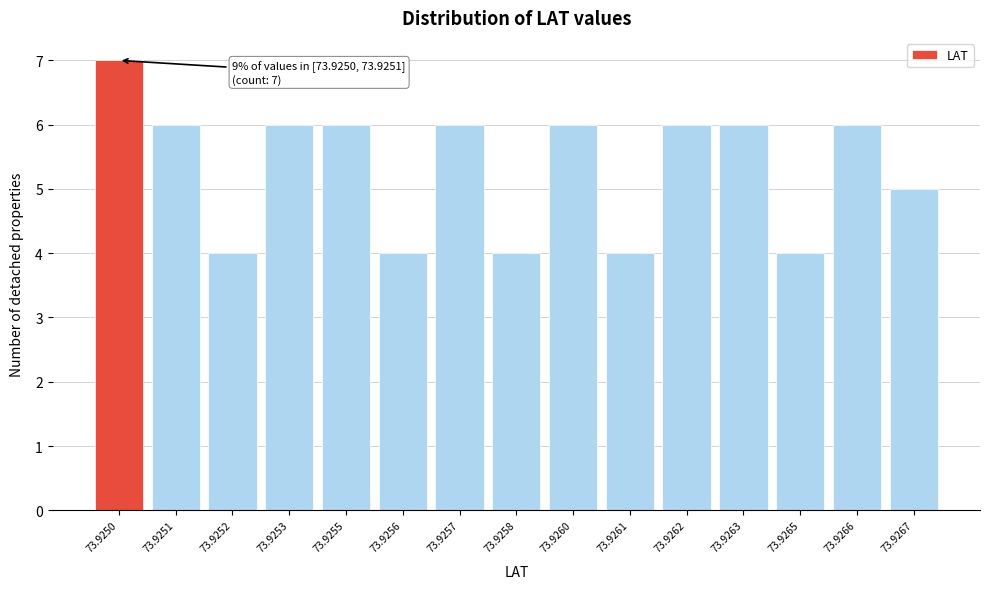

Reading left to right, transcribe all the data shown in this chart.

7	6	4	6	6	4	6	4	6	4	6	6	4	6	5